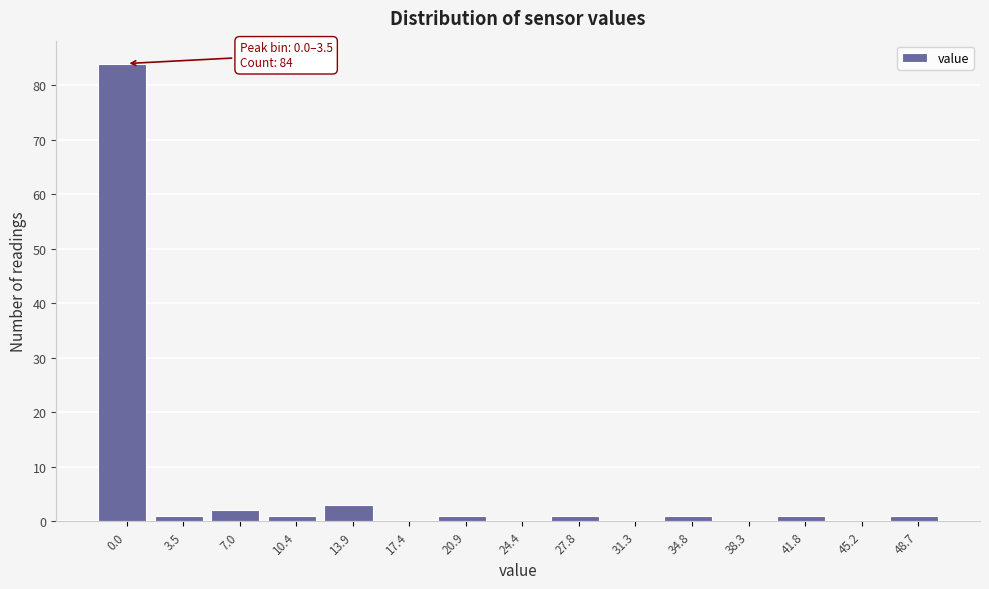

Reading left to right, what are all the values shown in this chart?

0.0=84	3.5=1	7.0=2	10.4=1	13.9=3	17.4=0	20.9=1	24.4=0	27.8=1	31.3=0	34.8=1	38.3=0	41.8=1	45.2=0	48.7=1